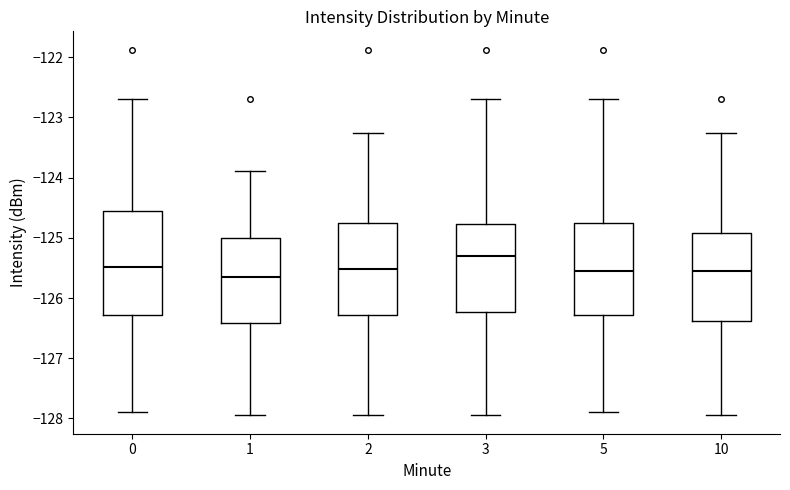

Reading left to right, read every box against the y-axis: the position of its median line, the range the box covers, and the ends of its whiskers. The values are not printed on the chart, so give them approximately, as read against the axis.

0: median -125.5, box -126.3 to -124.6, whiskers -127.9 to -122.7
1: median -125.6, box -126.4 to -125.0, whiskers -128.0 to -123.9
2: median -125.5, box -126.3 to -124.7, whiskers -128.0 to -123.3
3: median -125.3, box -126.2 to -124.8, whiskers -128.0 to -122.7
5: median -125.6, box -126.3 to -124.7, whiskers -127.9 to -122.7
10: median -125.6, box -126.4 to -124.9, whiskers -128.0 to -123.3